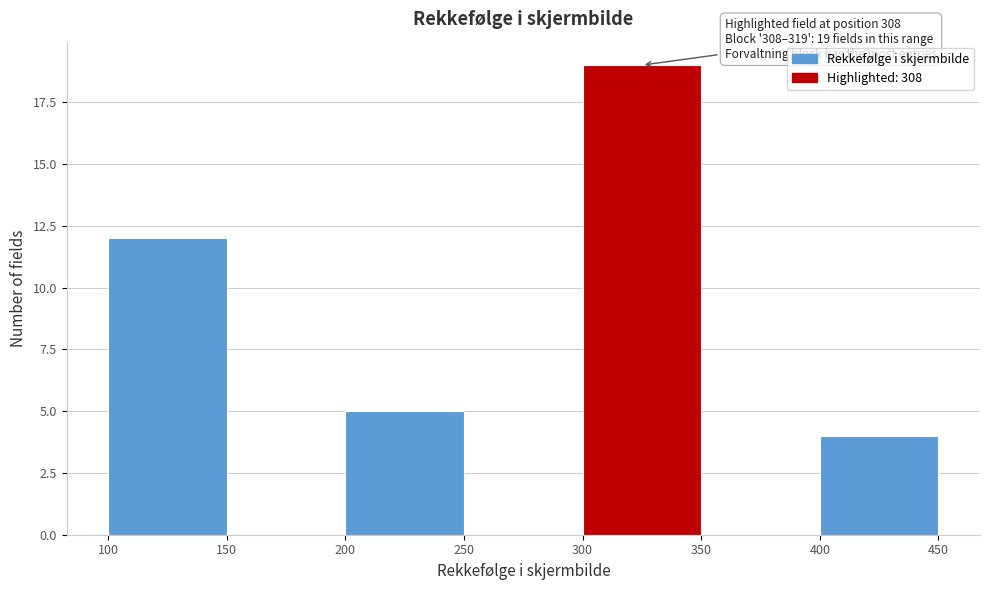

Over which range of the x-axis is the bar tallest?

300 to 350